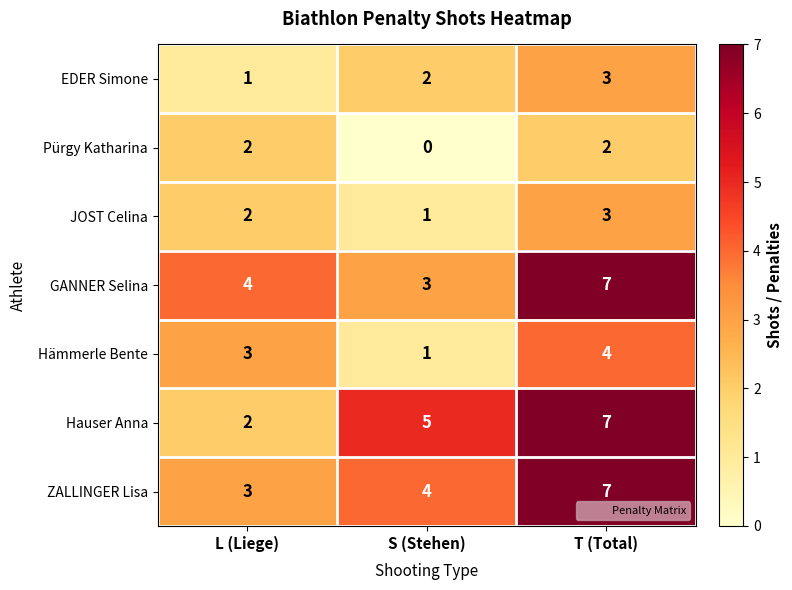

True or false: Pürgy Katharina has a value of 0 at S (Stehen).

True